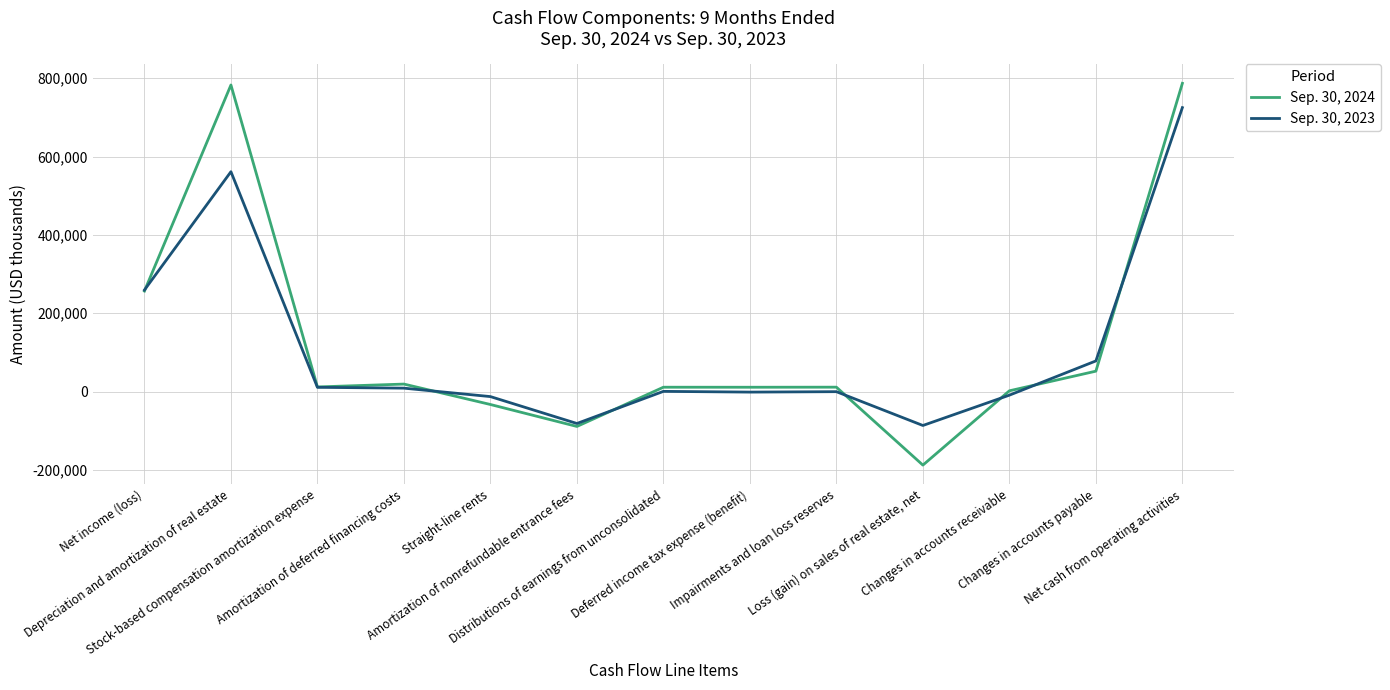

Which category has the lowest value in the Sep. 30, 2024 series?

Loss (gain) on sales of real estate, net